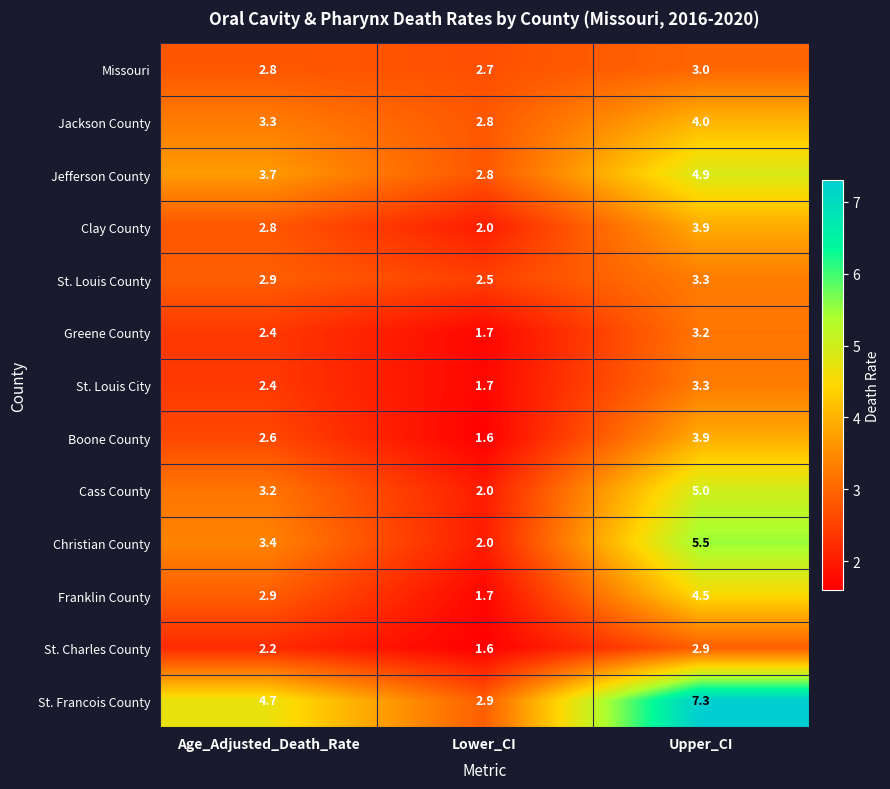

What is the smallest value displayed?

1.6